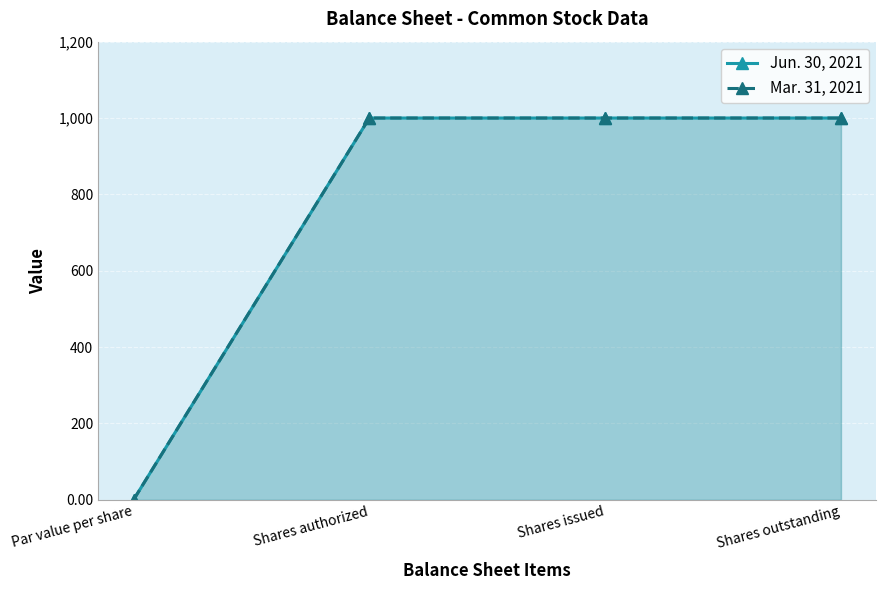

What is the label of the 4th point from the left?

Shares outstanding